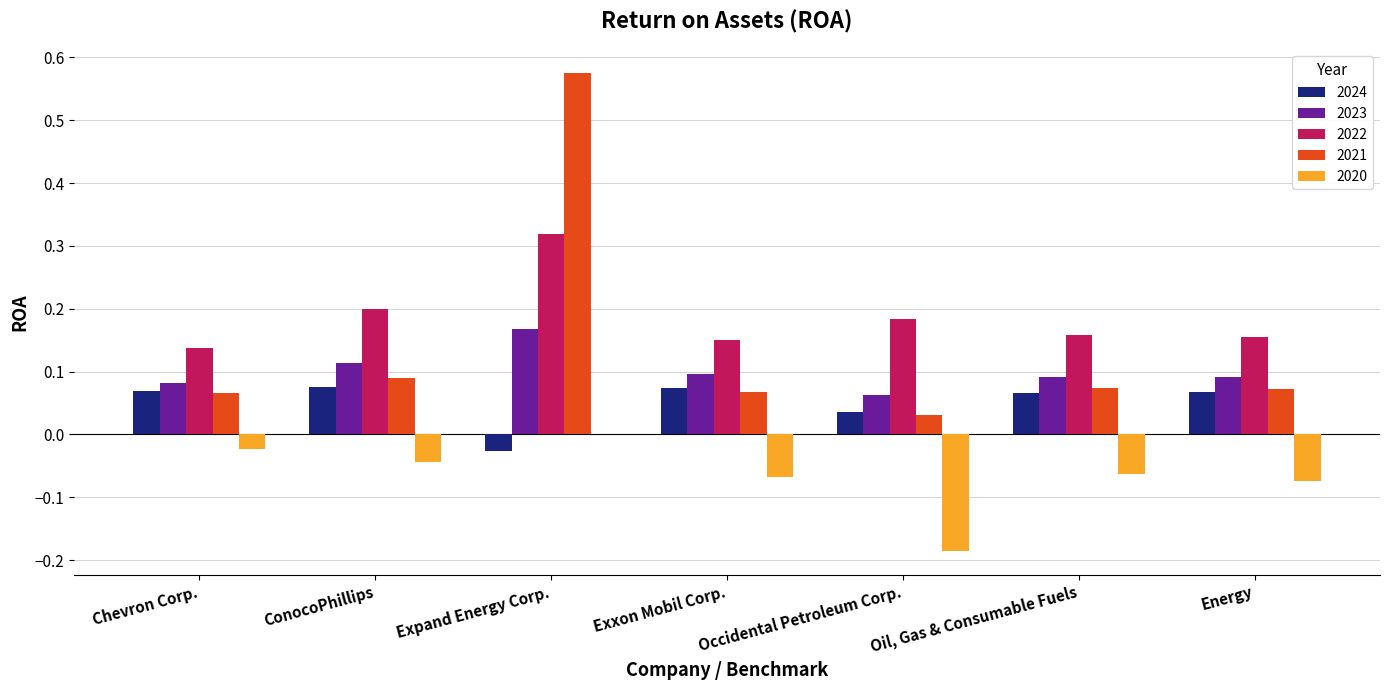

Between Expand Energy Corp. and Energy, which series saw the biggest shift?

2021